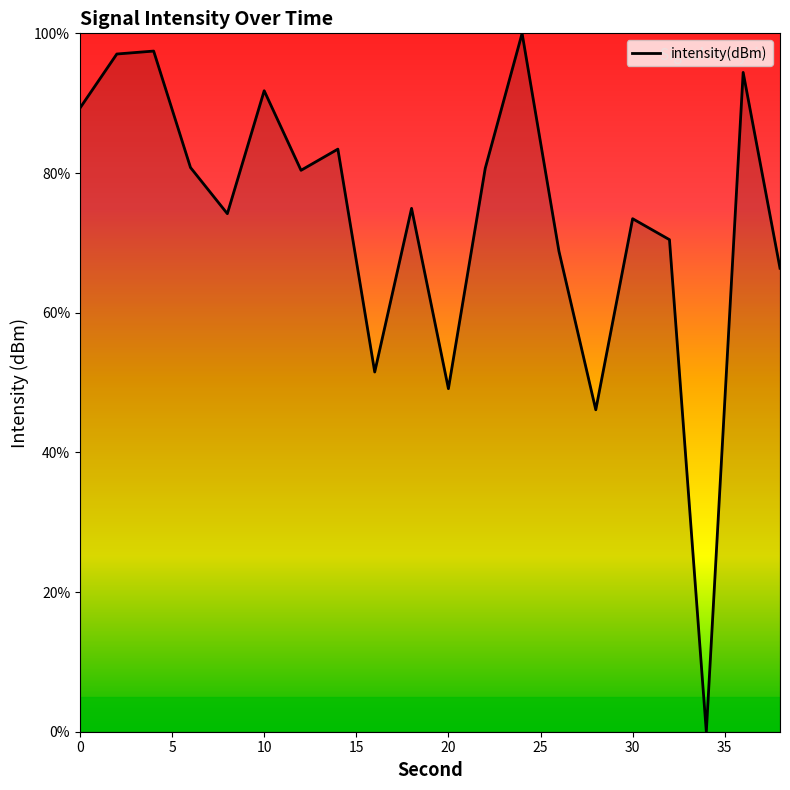

What is the greatest value displayed?

100.0